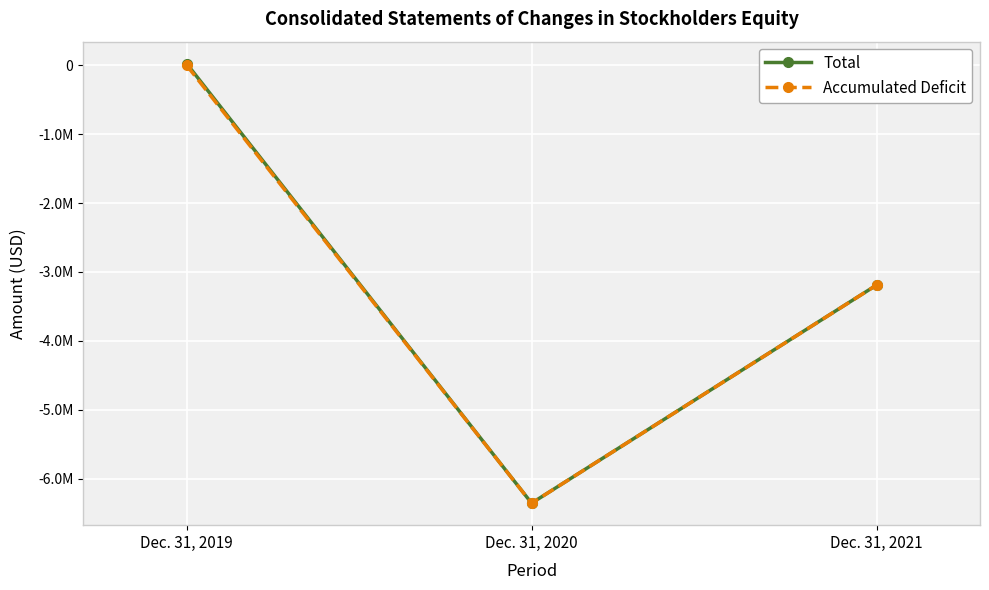

Rank the series by their maximum value, from highest to lowest.

Total, Accumulated Deficit